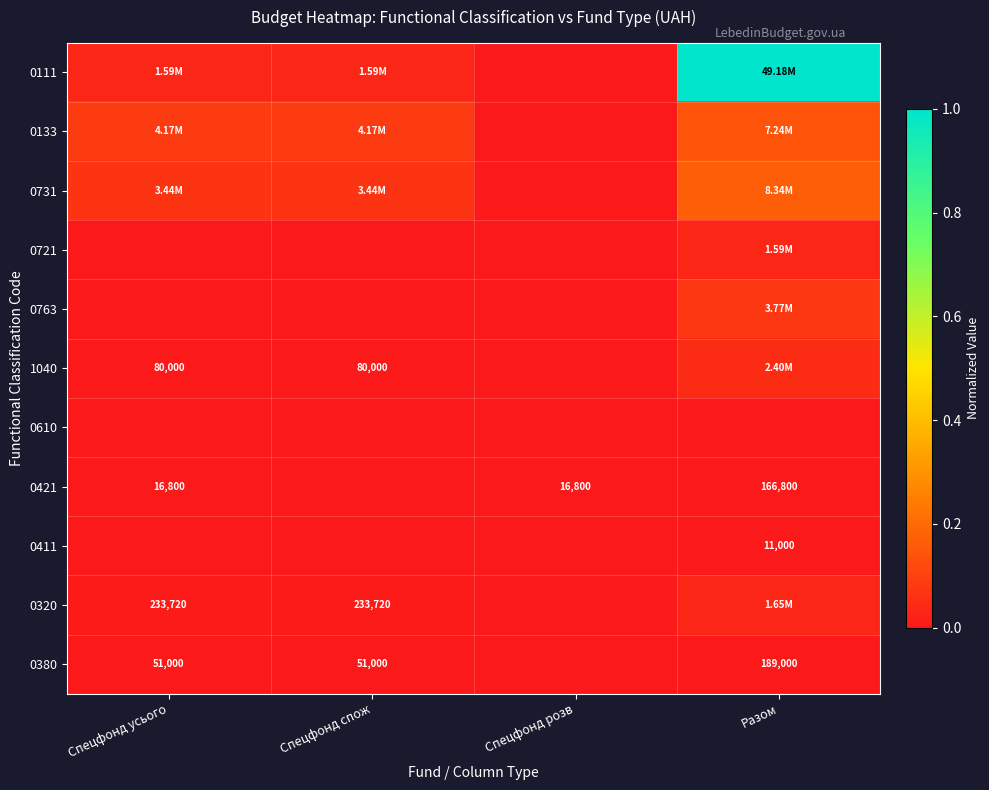

At Спецфонд спож, list the series in order from smallest to largest.

0721, 0763, 0610, 0421, 0411, 0380, 1040, 0320, 0111, 0731, 0133